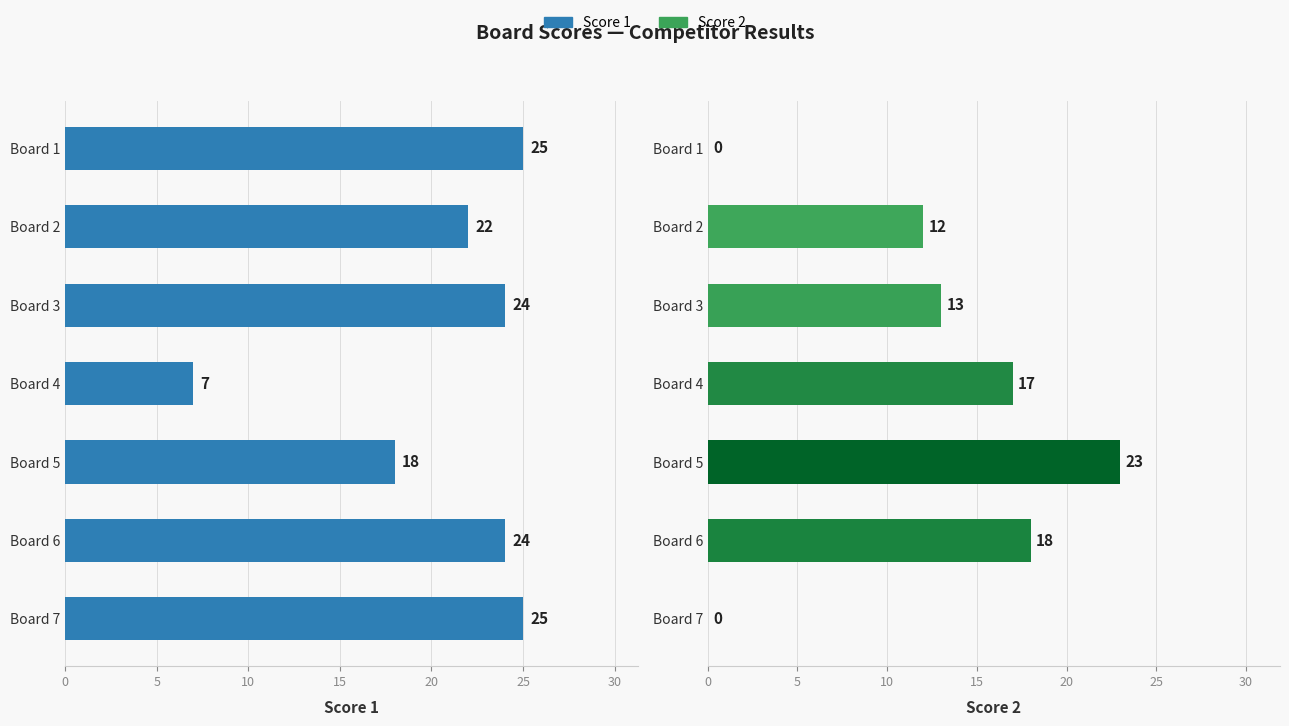

Which has a higher value, Board 7 or Board 1?

Board 7